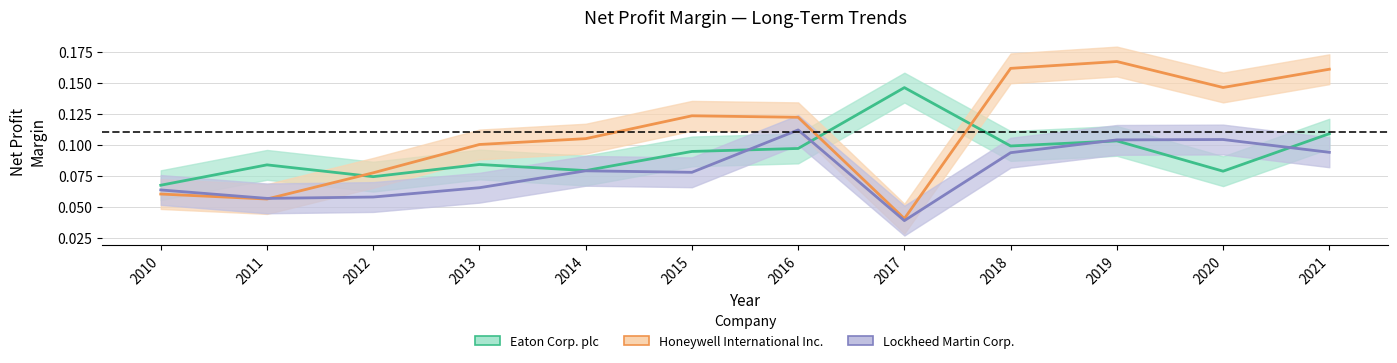

How many Eaton Corp. plc values are between 0 and 1?

12